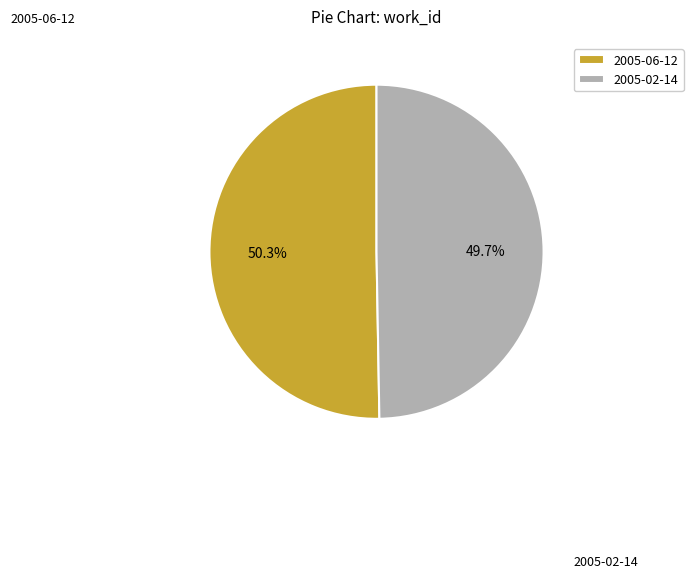

To the nearest percent, what is the average slice percentage?

50%